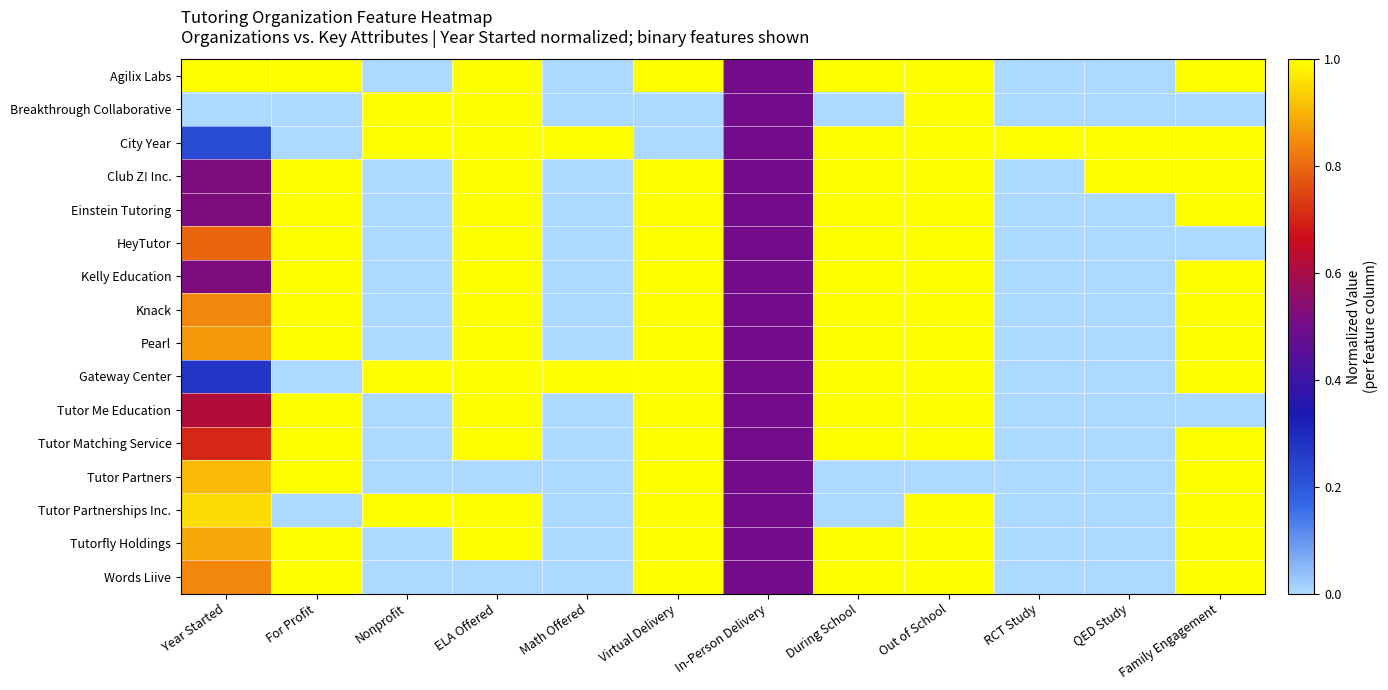

List the series in order of their peak value, lowest first.

Agilix Labs, Breakthrough Collaborative, City Year, Club Z! Inc., Einstein Tutoring, HeyTutor, Kelly Education, Knack, Pearl, Gateway Center, Tutor Me Education, Tutor Matching Service, Tutor Partners, Tutor Partnerships Inc., Tutorfly Holdings, Words Liive